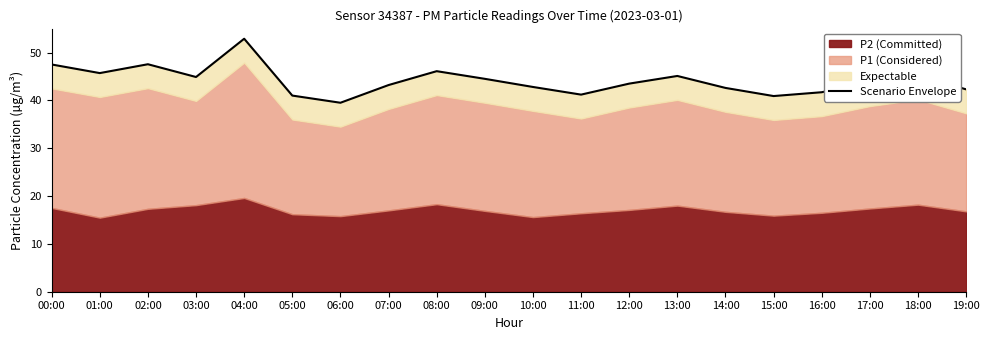

The value at 16:00 is 41.7. True or false?

True